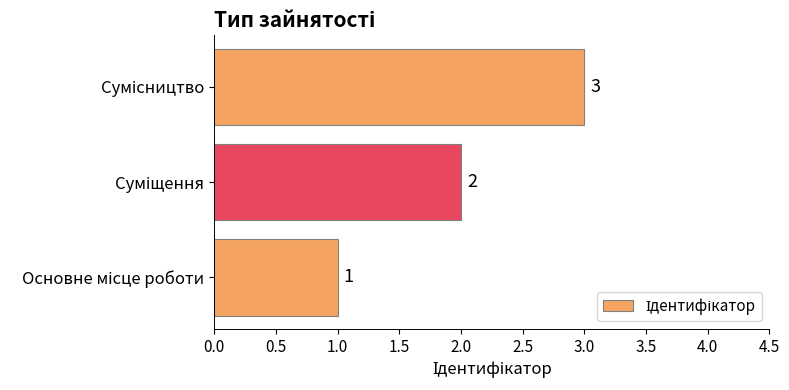

How many values are between 1 and 3?

3